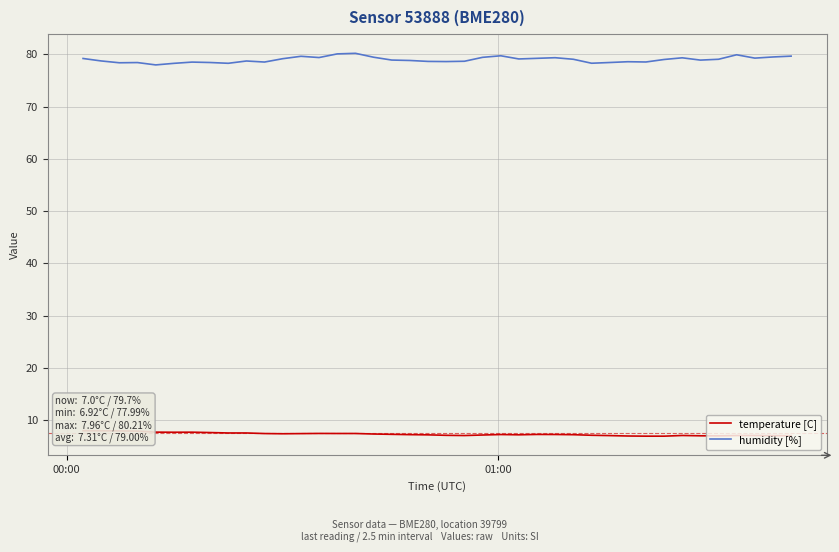

What is the minimum value for humidity [%]?

78.0